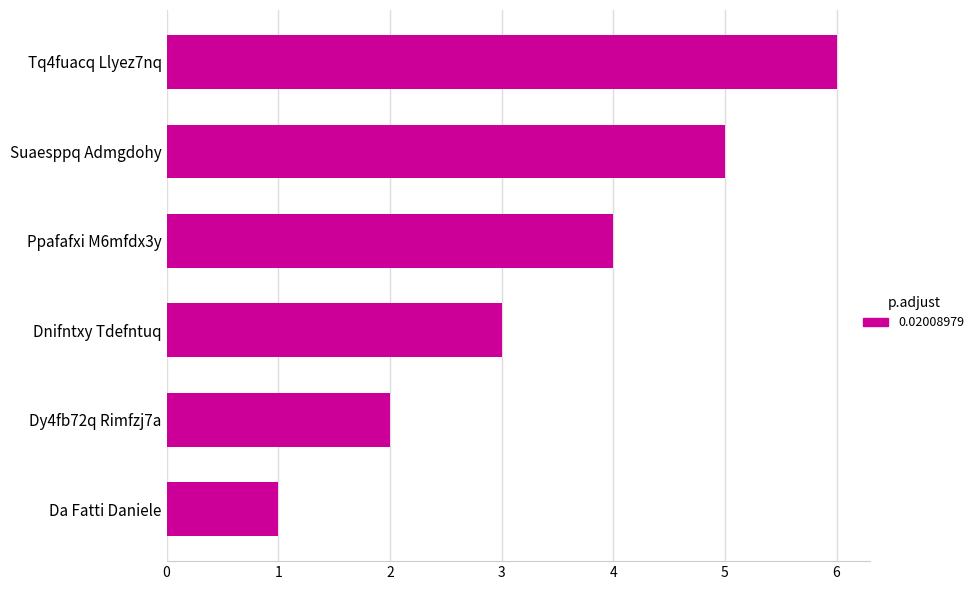

Where is the data nearest to the value 3?

Dnifntxy Tdefntuq